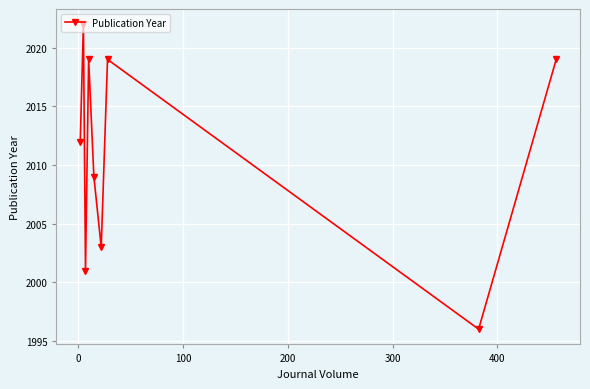

Does the chart have visible grid lines?

Yes